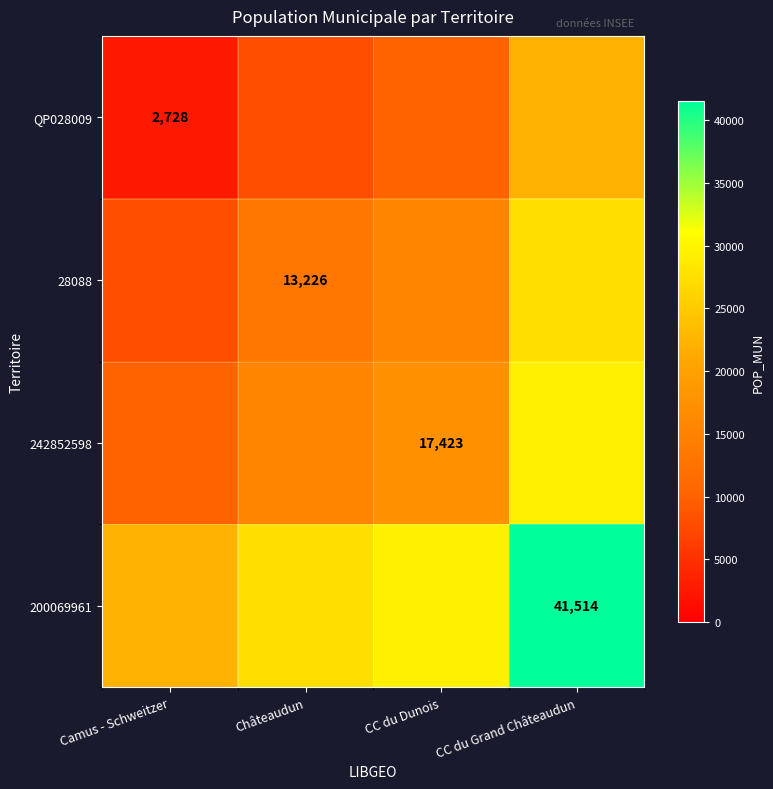

Is it true that QP028009 equals 2728.0 at Camus - Schweitzer?

True